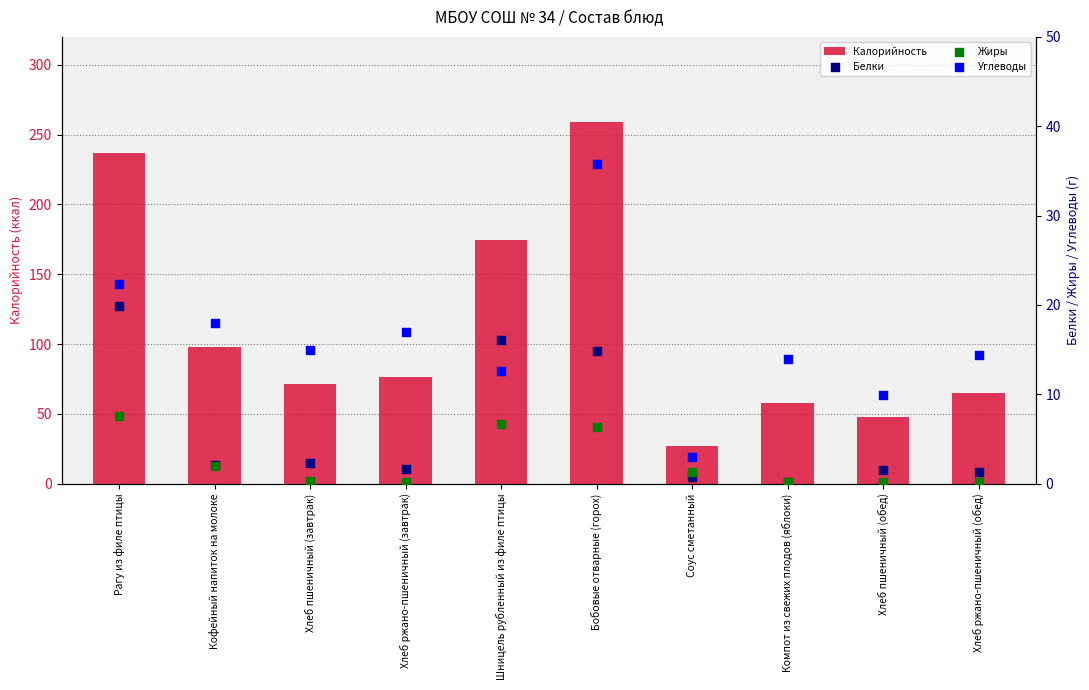

Is the value of Углеводы at Хлеб пшеничный (обед) greater than the value of Белки at Кофейный напиток на молоке?

Yes